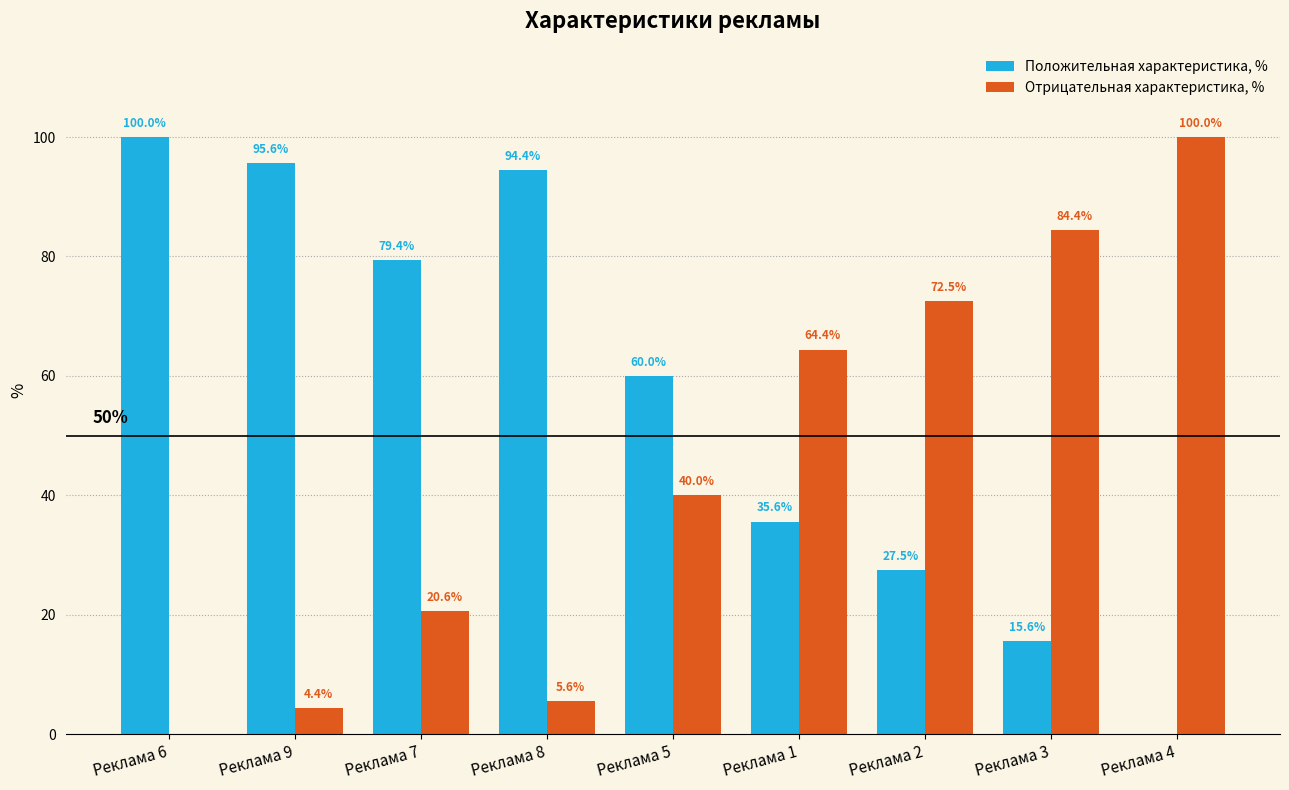

What is the highest value of the Положительная характеристика, % series?

100.0